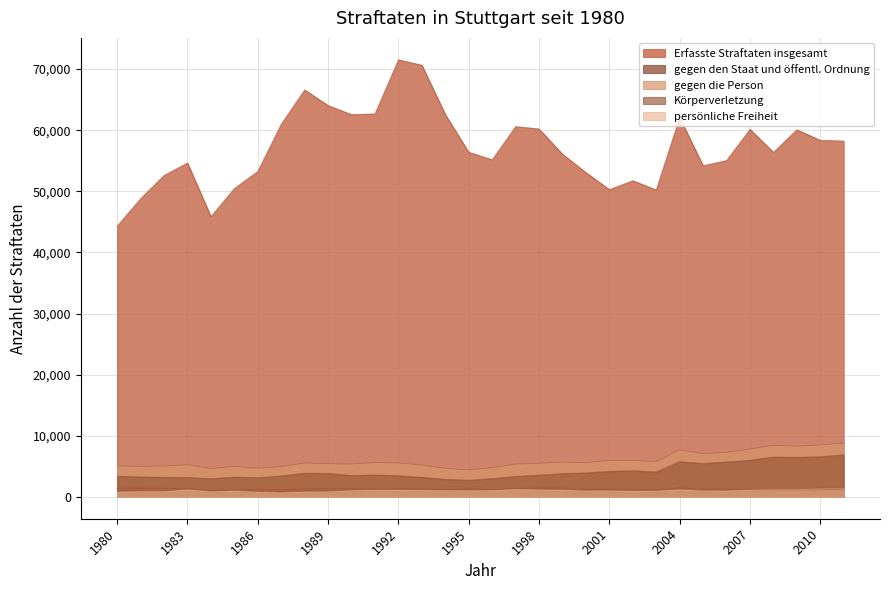

Which category has the lowest value in the persönliche Freiheit series?

1987